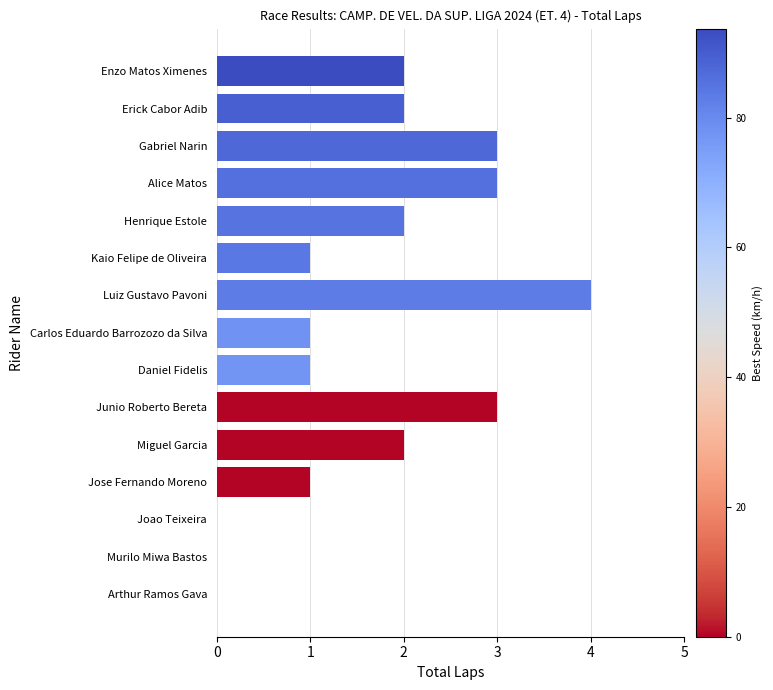

What is the change in value from Alice Matos to Joao Teixeira?

-3